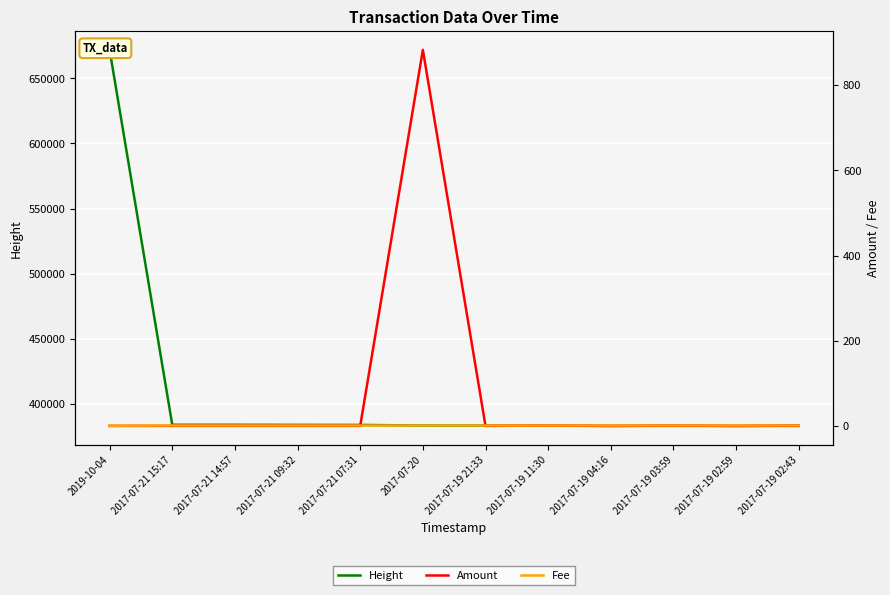

What position from the left is 2017-07-21 14:57?

3